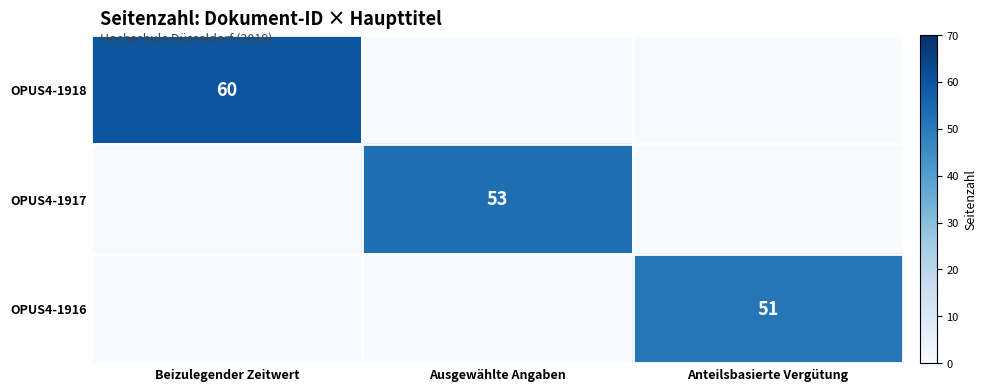

True or false: OPUS4-1916 has a value of 18 at Anteilsbasierte Vergütung.

False